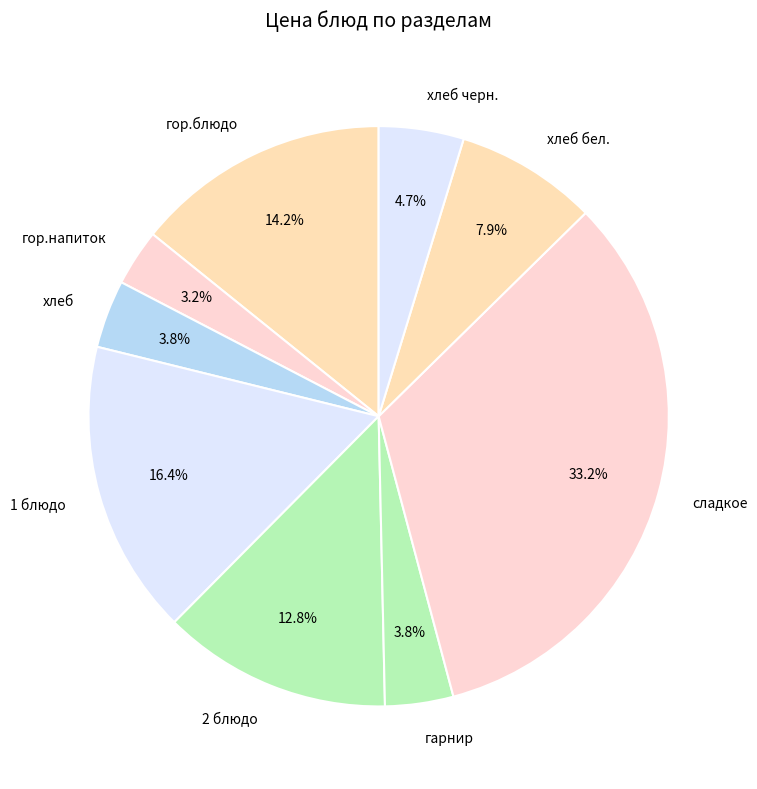

Which has a higher value, хлеб черн. or гор.блюдо?

гор.блюдо